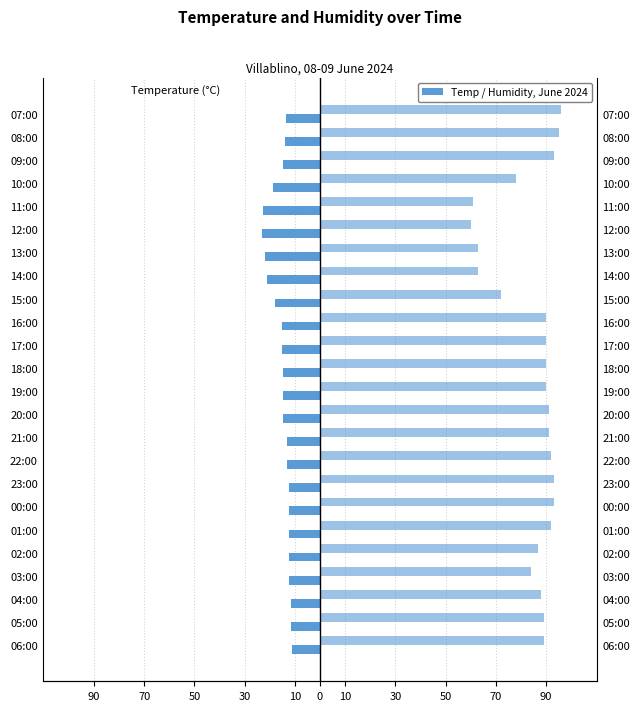

At how many categories does at least one series exceed 68?

20